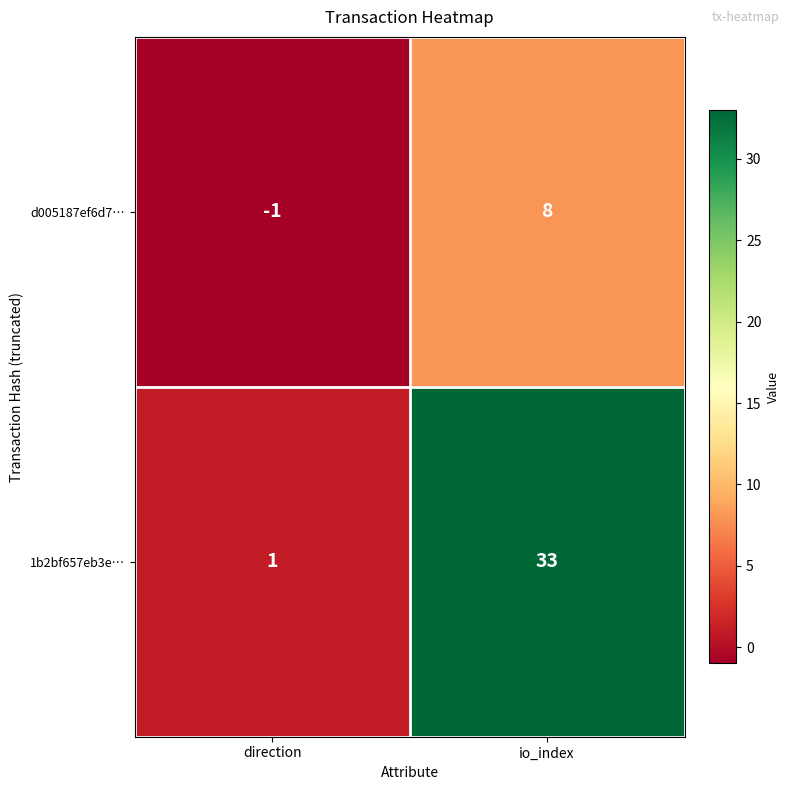

What is the difference between the maximum and minimum values in the 1b2bf657eb3e… series?

32